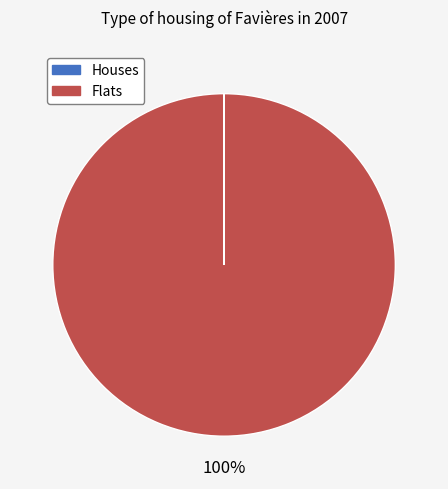

Is there any slice that represents more than half of the pie?

Yes